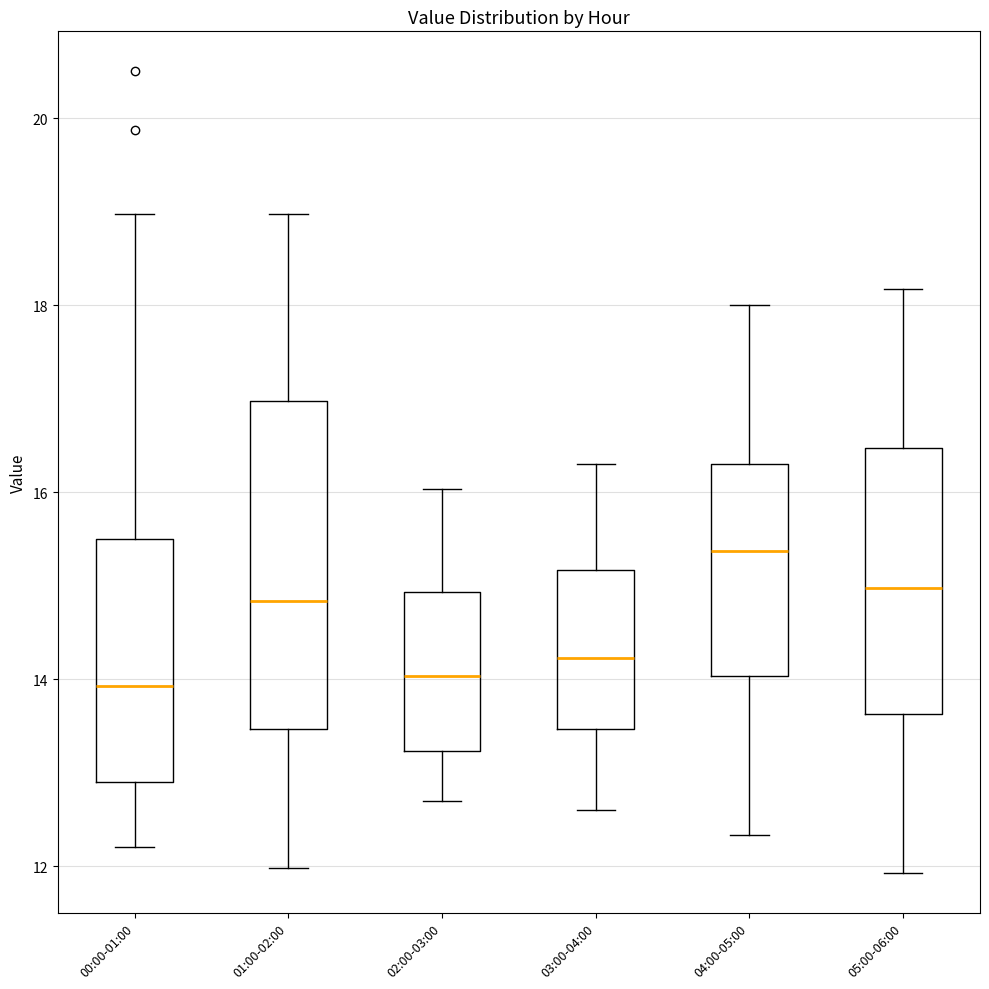

Comparing the boxes themselves (not the whiskers), which one is the tallest?

01:00-02:00